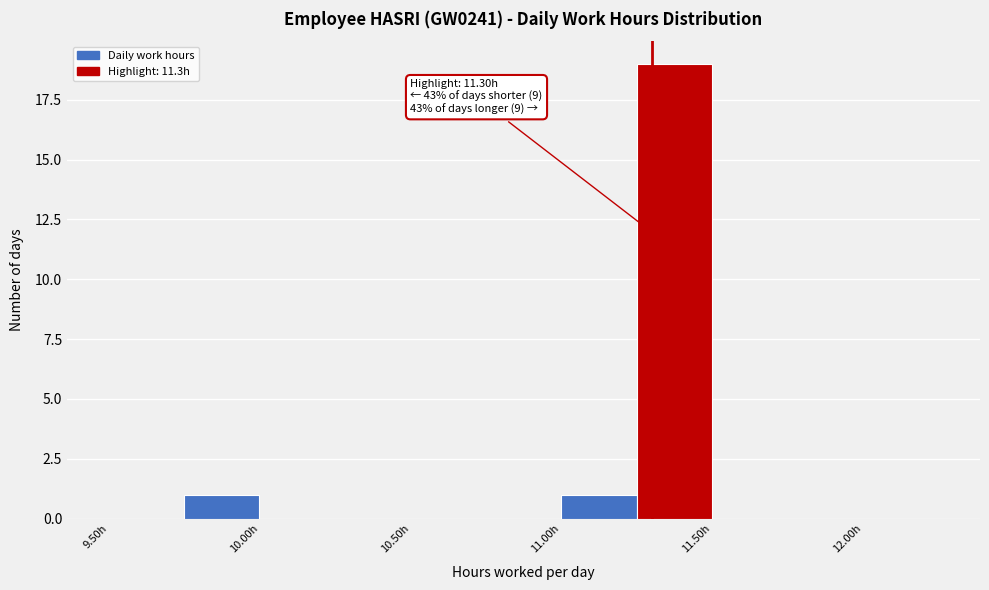

Over which range of the x-axis is the bar tallest?

11.25 to 11.50